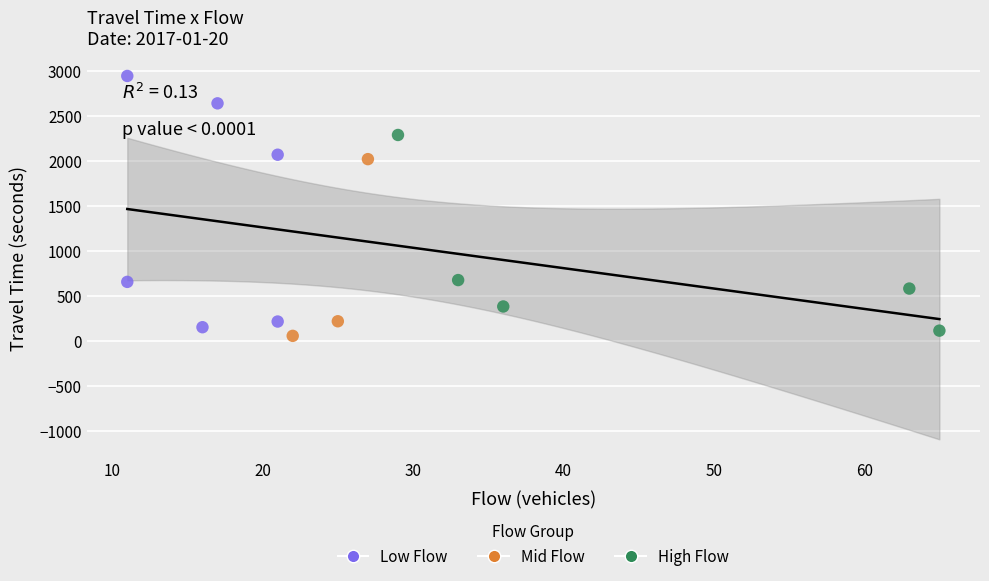

Which series contains the highest Y value?

Low Flow